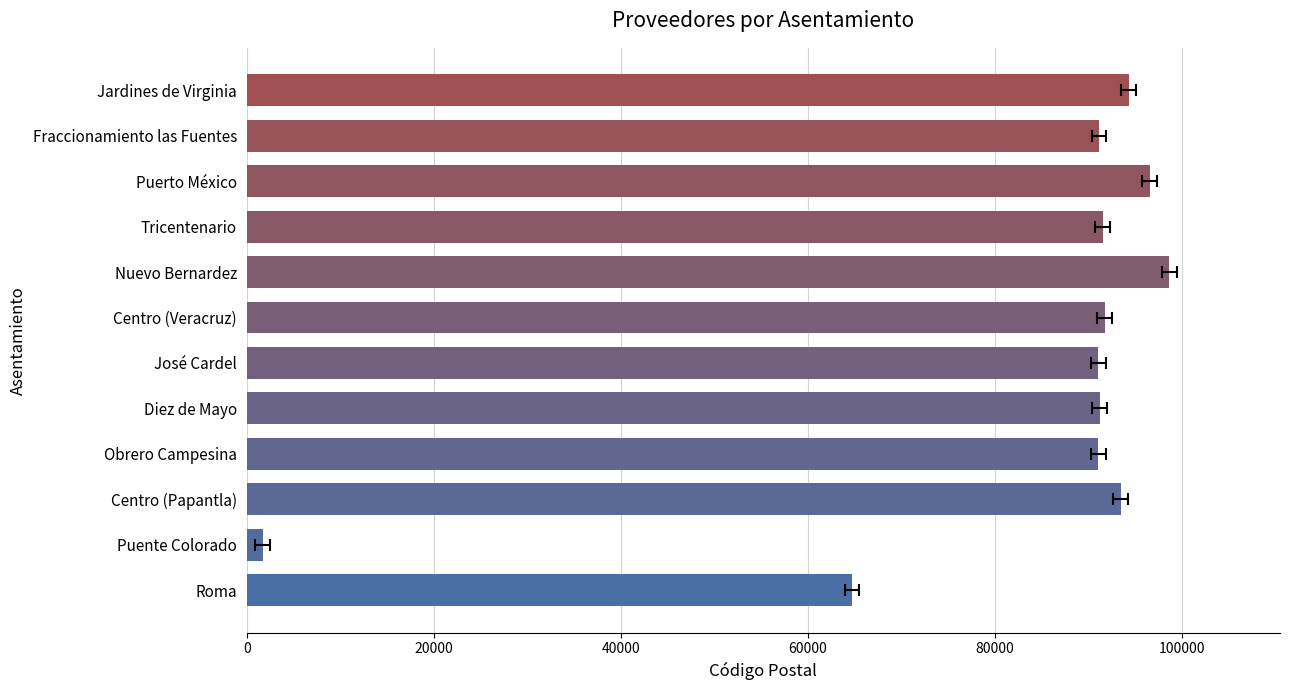

Is it true that the value at Obrero Campesina is 130072?

False